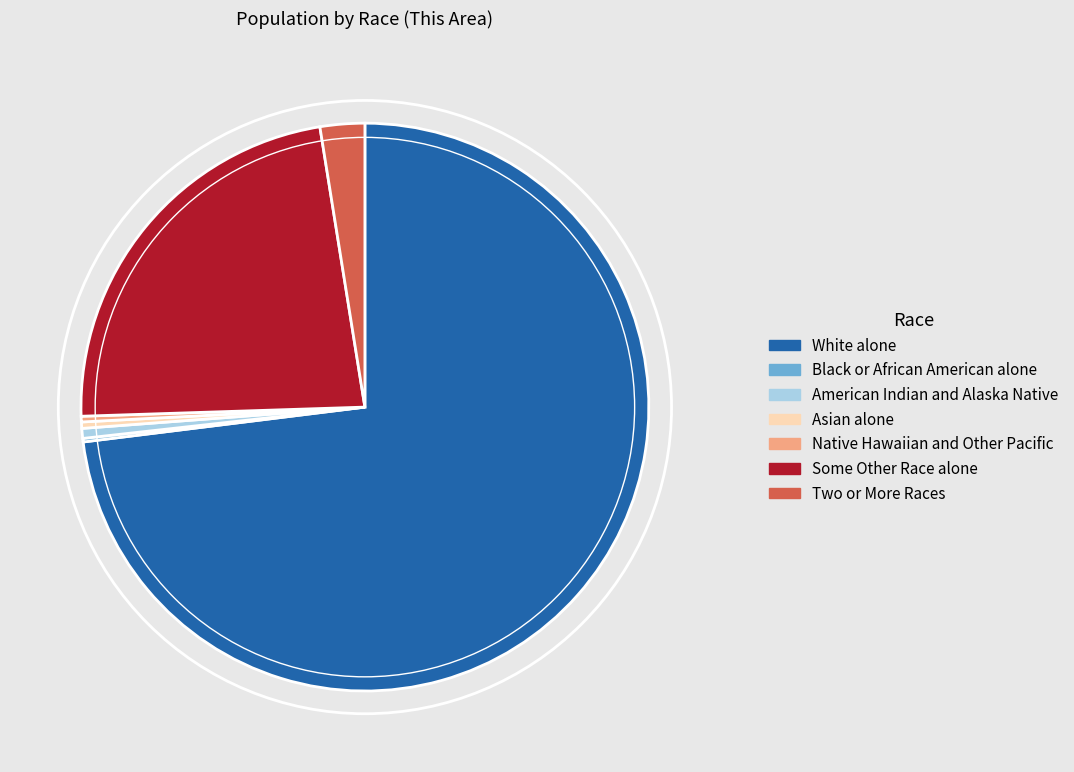

Is it true that Two or More Races is 3% of the pie?

True